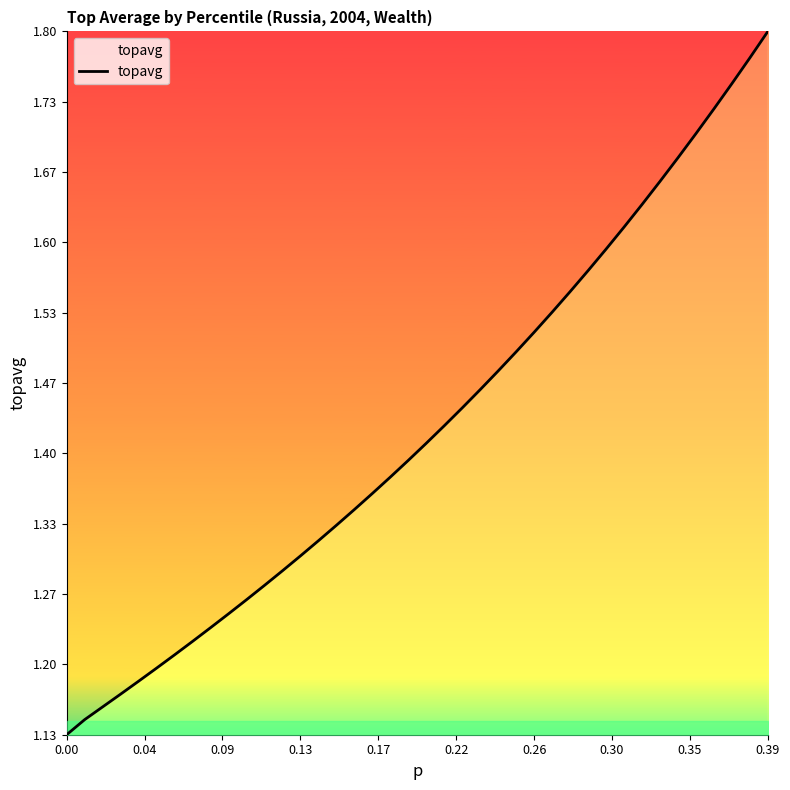

What is the difference between the maximum and minimum values?

0.7